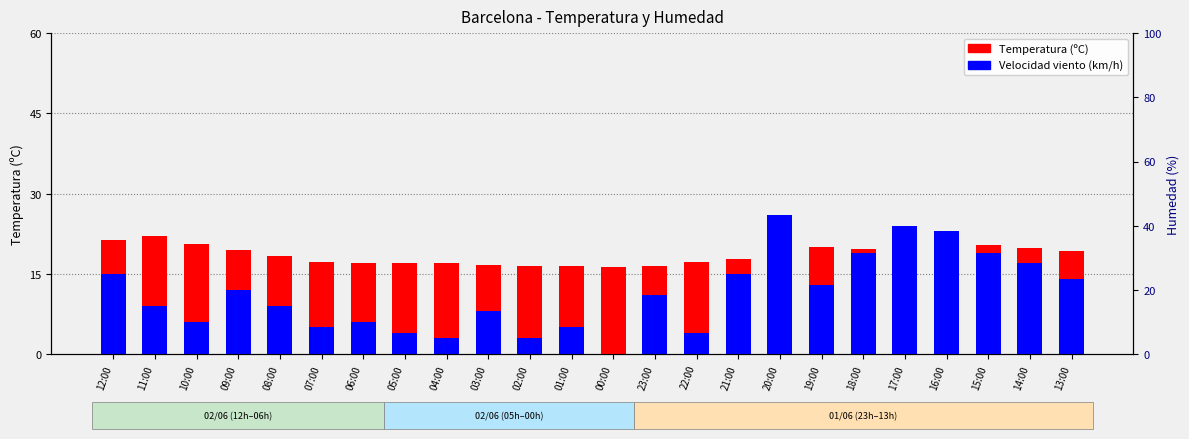

Does the chart contain any negative values?

No